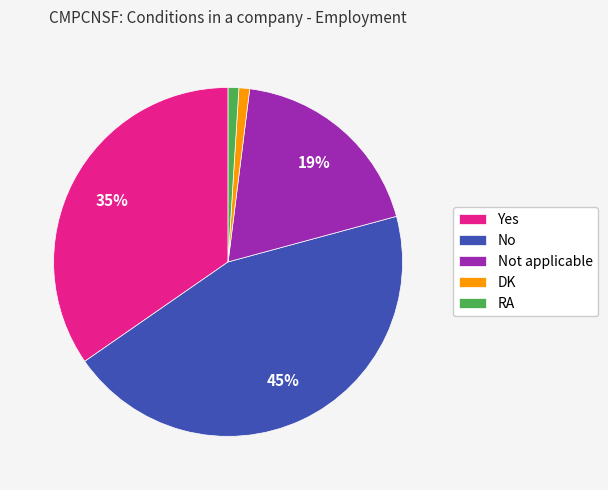

To the nearest percent, what percentage of the pie is RA?

1%